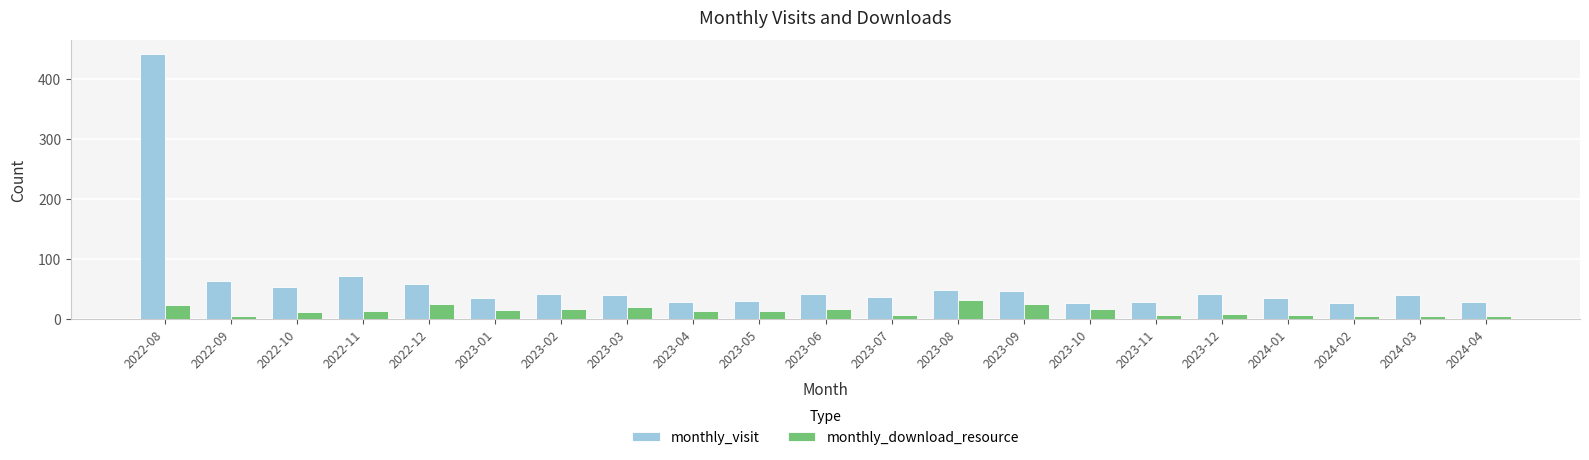

What is the sum of the monthly_download_resource values at 2023-09 and 2023-06?

41